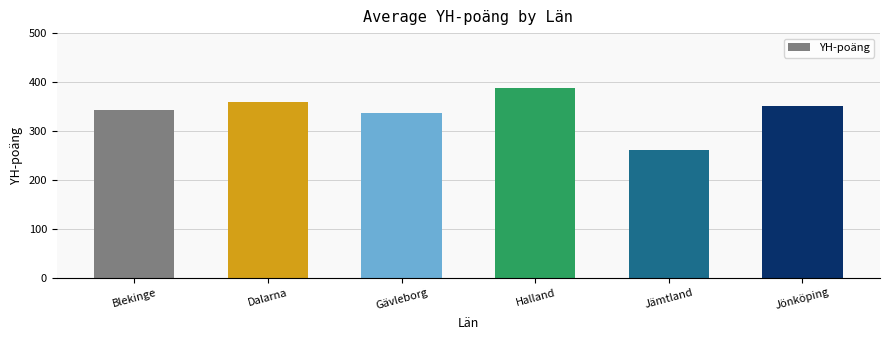

The chart shows a value of 691.6 at Halland. True or false?

False